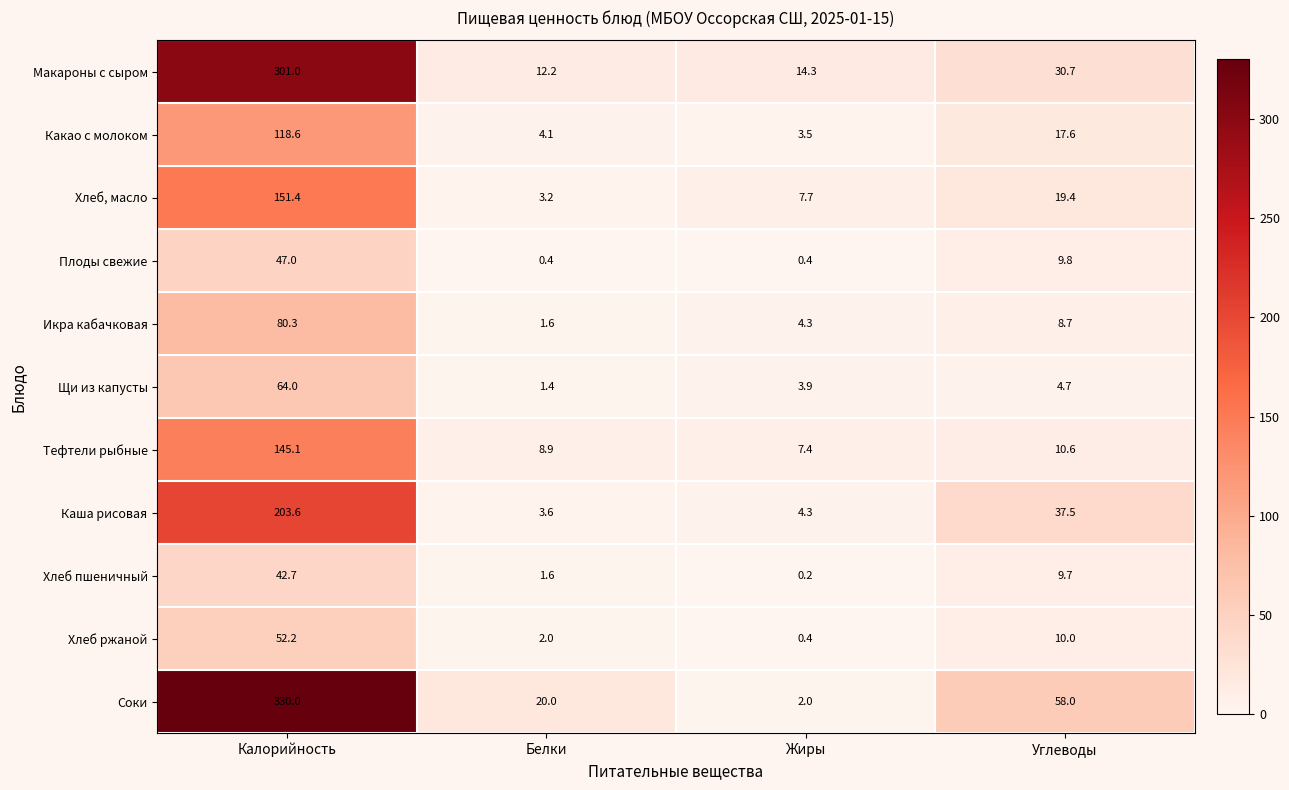

Where does the Какао с молоком series first go above 17?

Калорийность